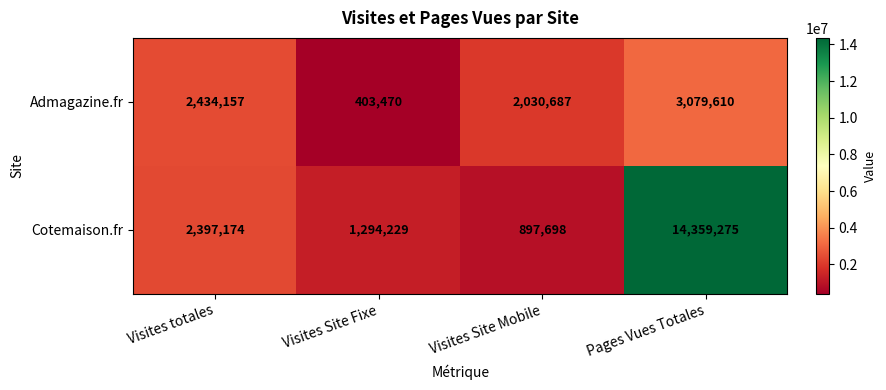

The Admagazine.fr series shows 529294 at Visites Site Mobile. True or false?

False